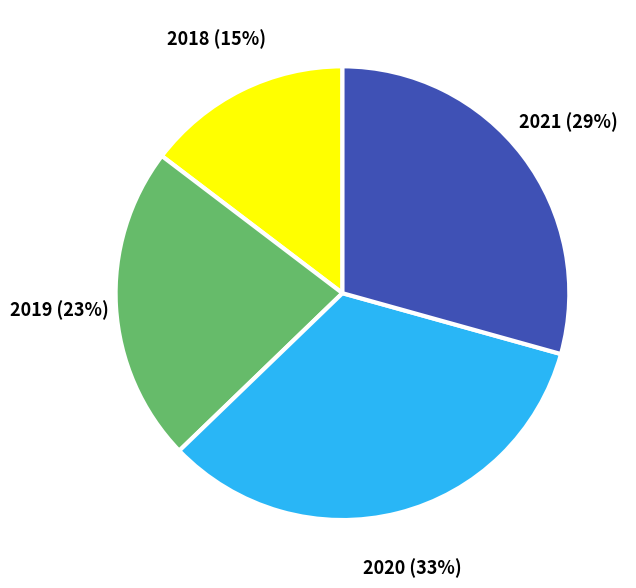

Is the sum of 2020 and 2019 greater than half?

Yes